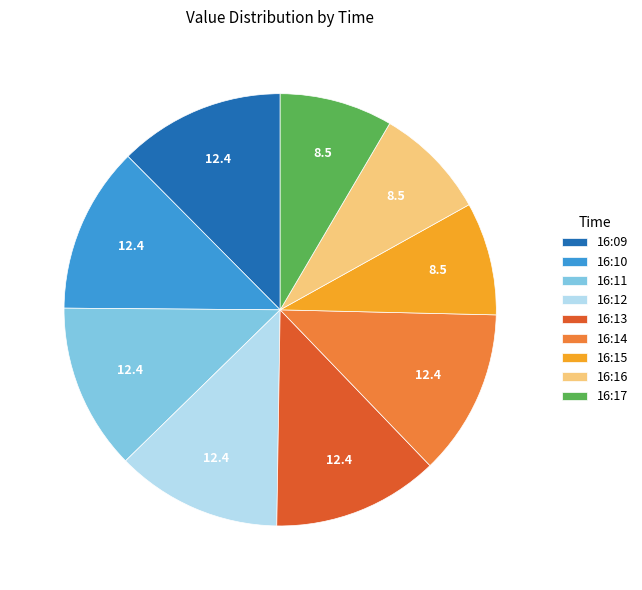

Does 16:10 account for over 50% of the chart?

No